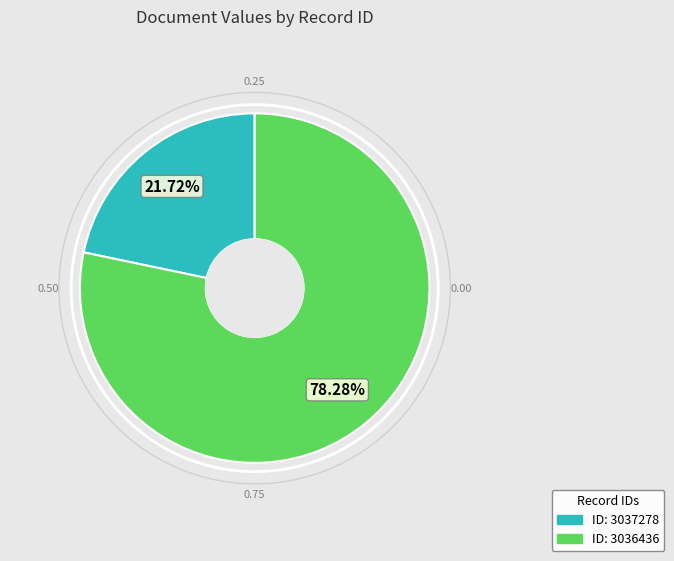

Is there a majority slice in this chart?

Yes